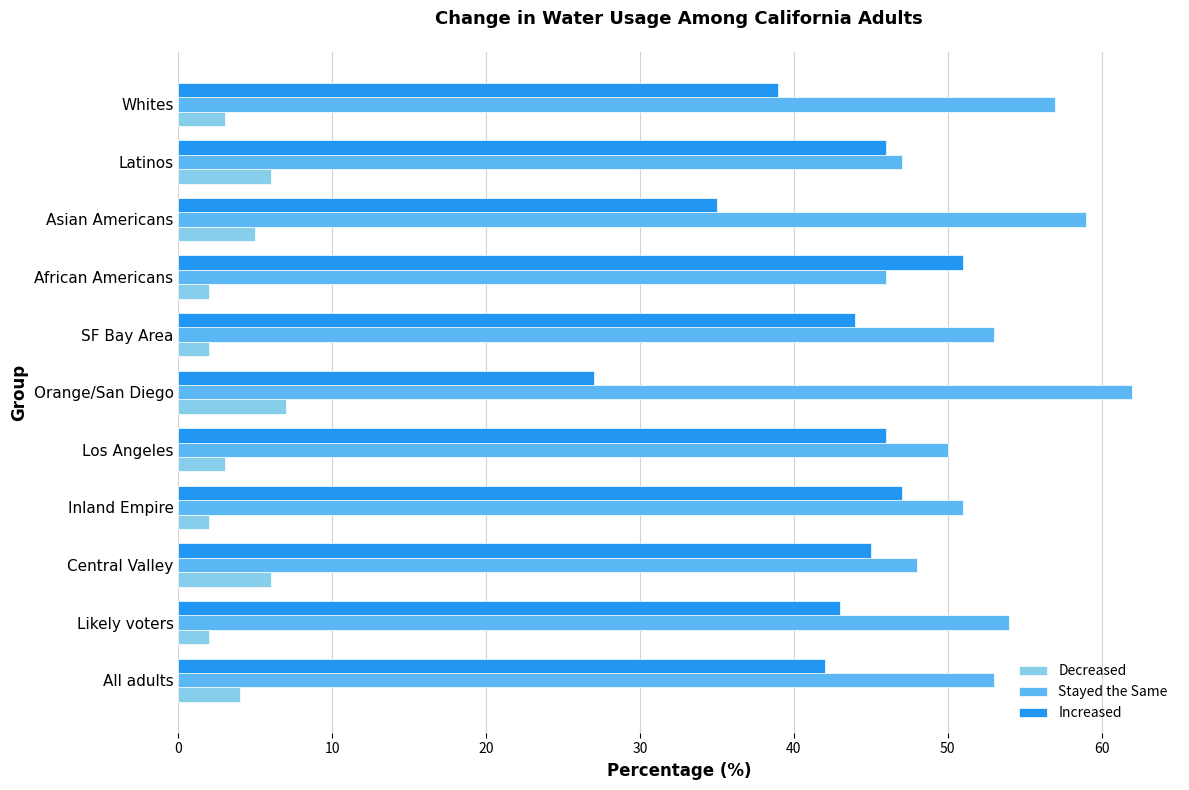

Is the value of Increased at Orange/San Diego greater than the value of Decreased at All adults?

Yes